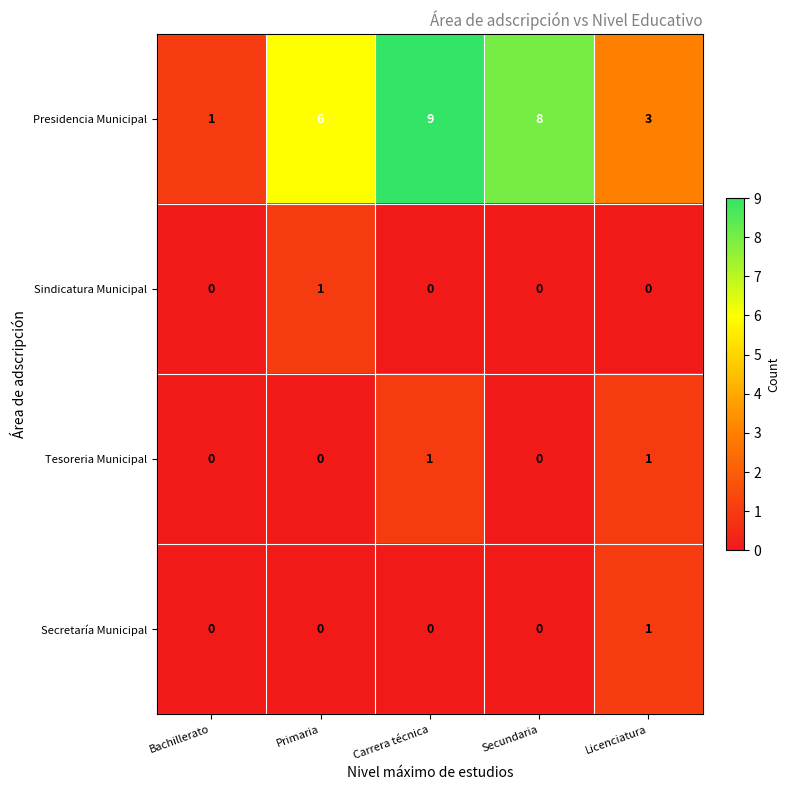

The Secretaría Municipal series shows -1 at Carrera técnica. True or false?

False